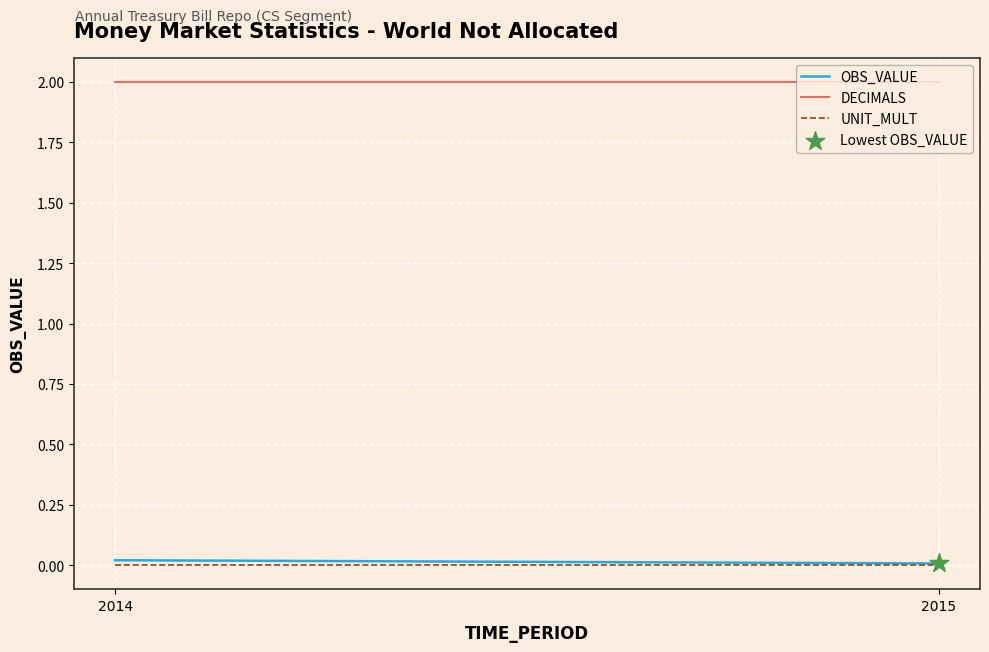

Which series contains the lowest Y value?

UNIT_MULT